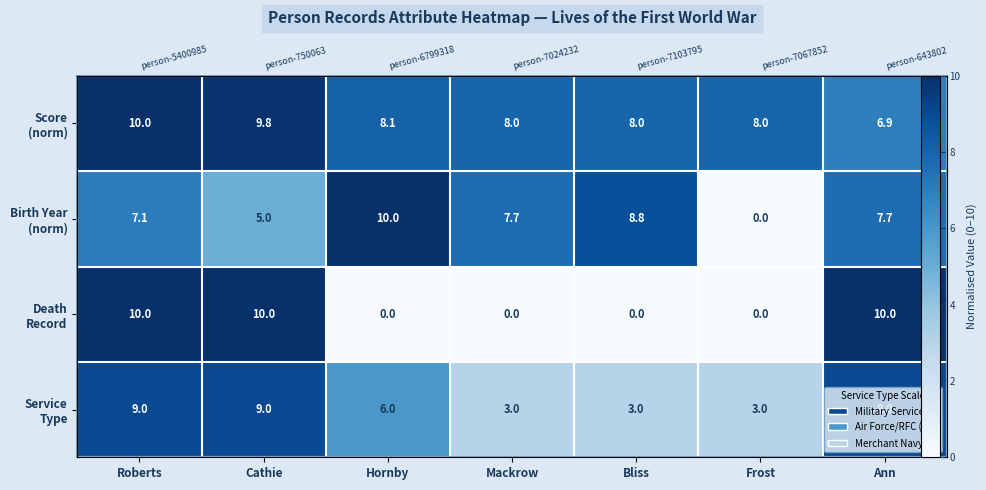

Rank the series by their maximum value, from highest to lowest.

Score (norm), Birth Year (norm), Death Record, Service Type